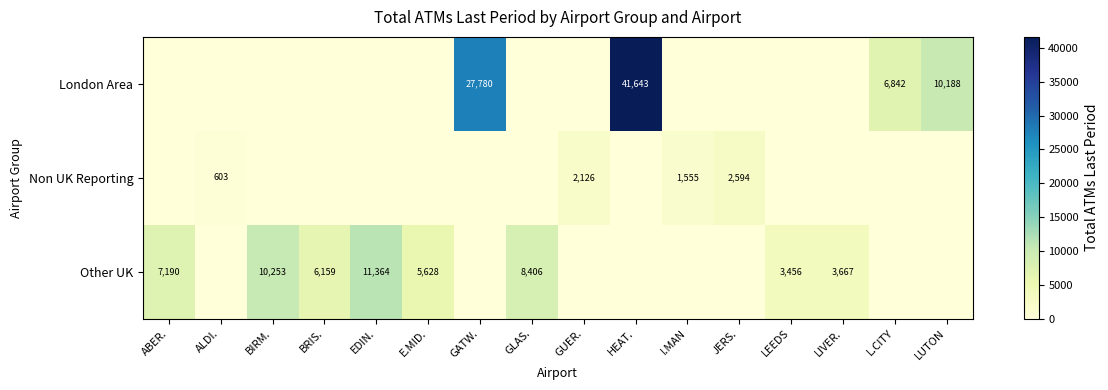

Is it true that Other UK equals 10253 at BIRM.?

True